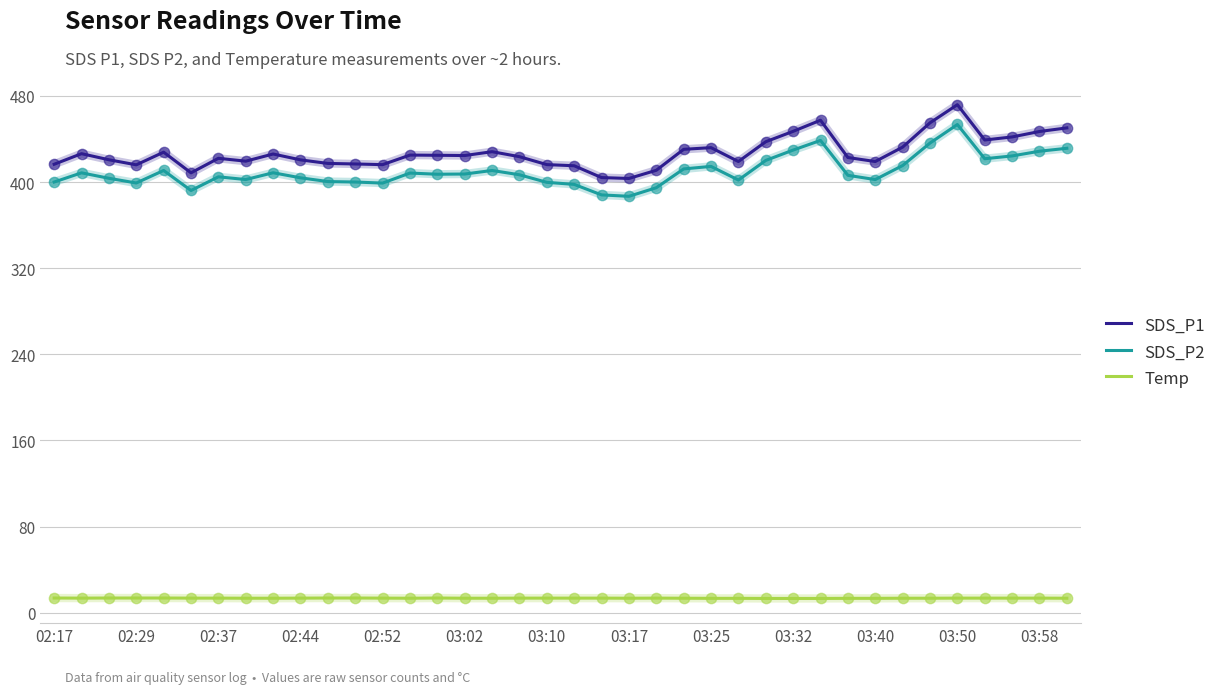

Which series has the largest total across all categories?

SDS_P1